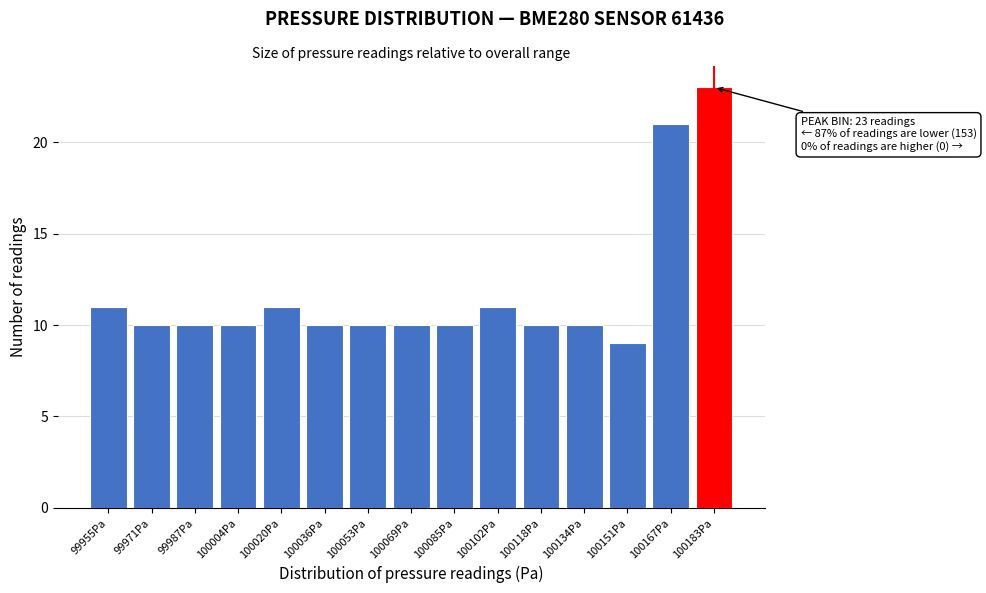

Reading right to left, what are all the values shown in this chart?

23	21	9	10	10	11	10	10	10	10	11	10	10	10	11